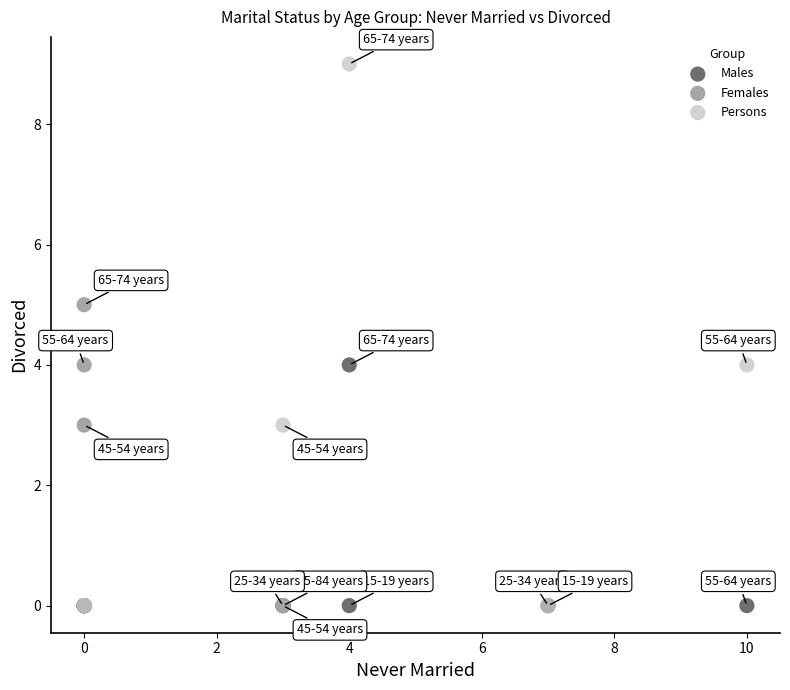

Which series reaches the maximum Y coordinate?

Persons